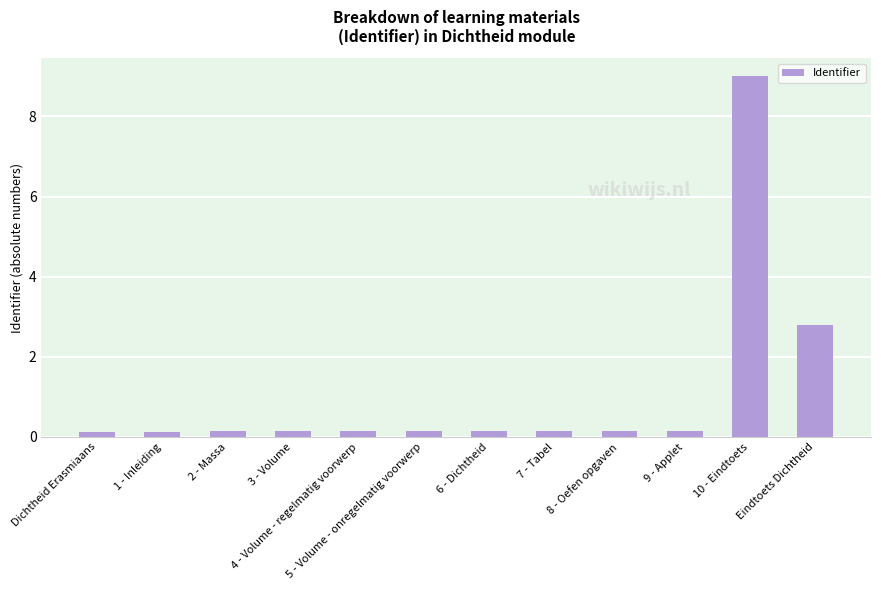

What is the average value?

1.1